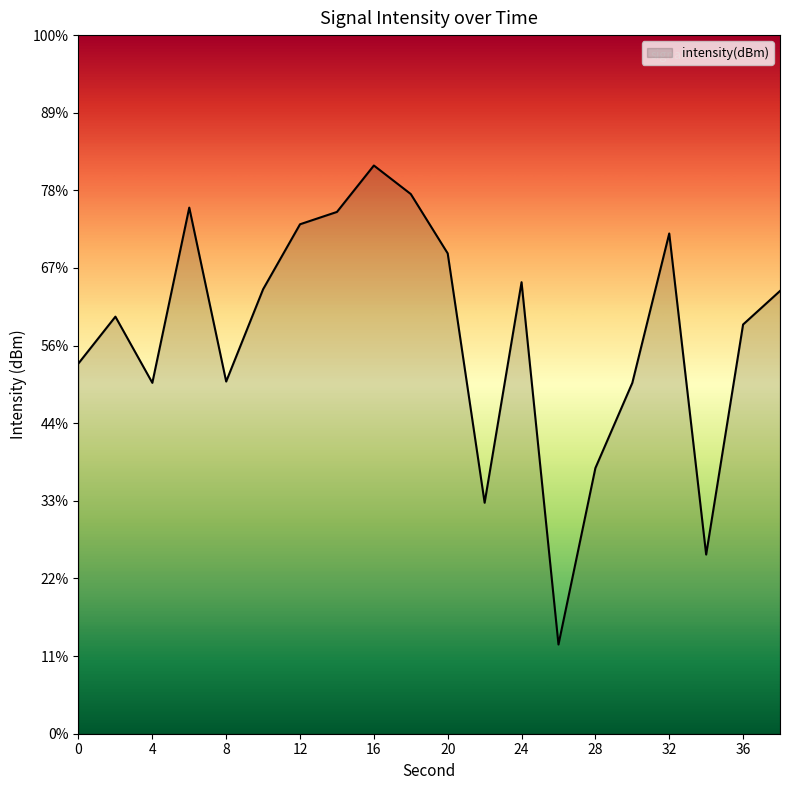

The value at 10 is -81.3. True or false?

False